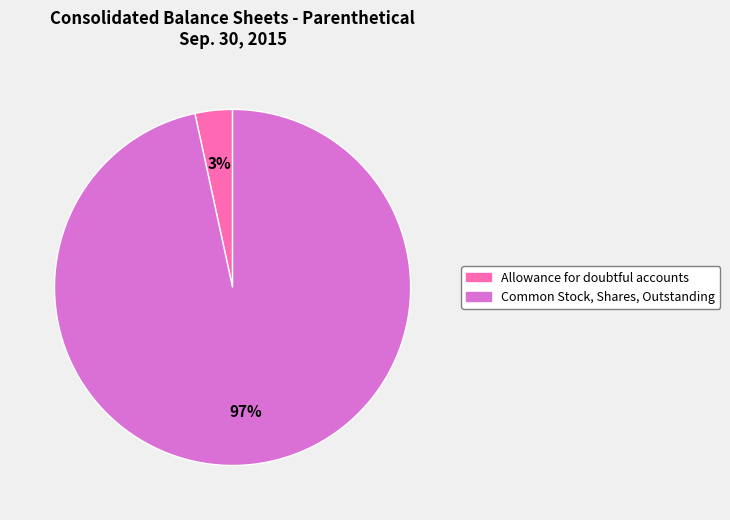

The Allowance for doubtful accounts slice represents 3% of the pie. True or false?

True